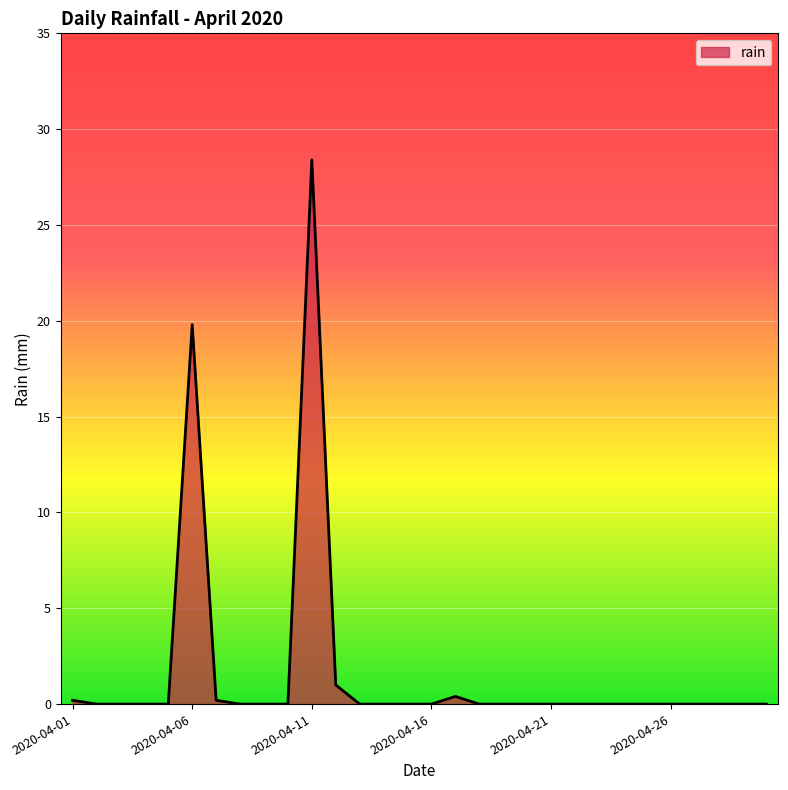

What is the maximum value shown in the chart?

28.4